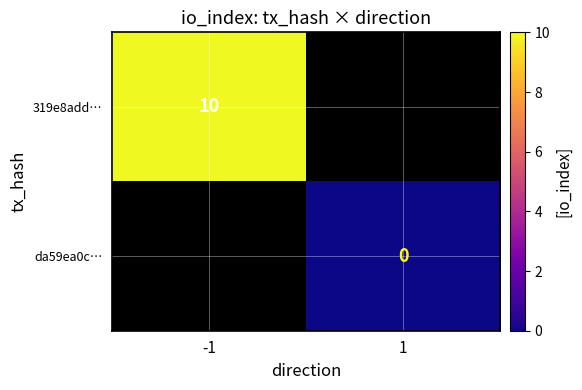

True or false: 319e8add… has a value of 10 at -1.

True